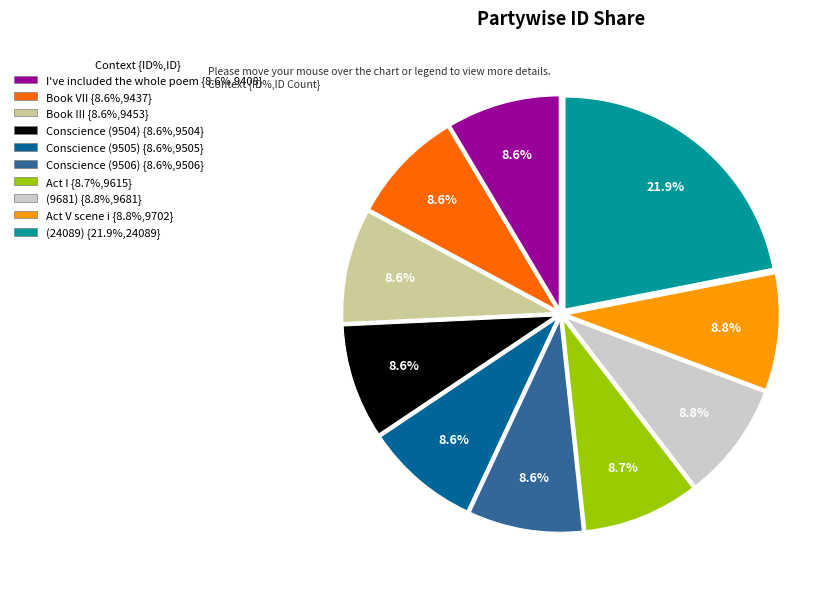

Do (9681) and Conscience (9504) together represent more than half of the pie?

No